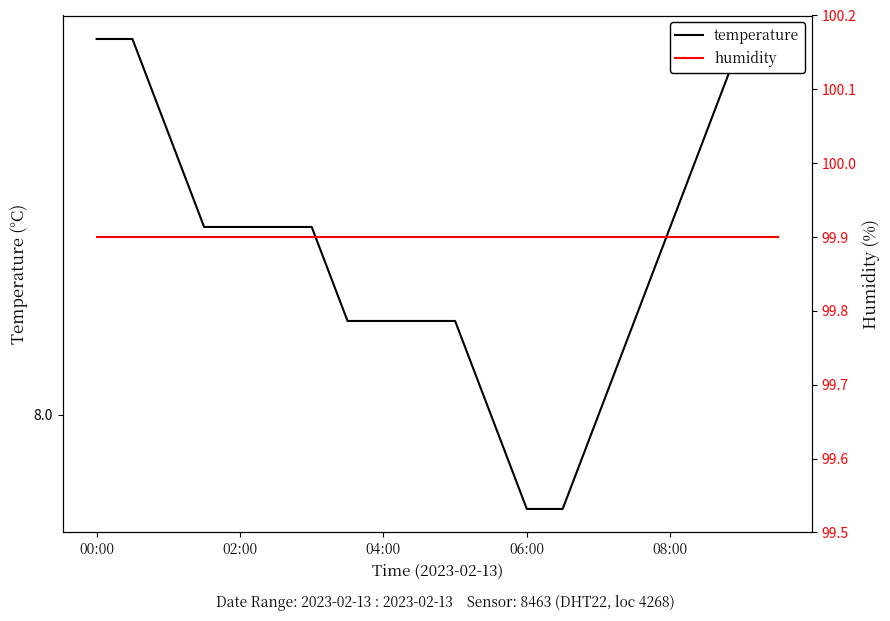

What is the minimum value shown in the chart?

7.9